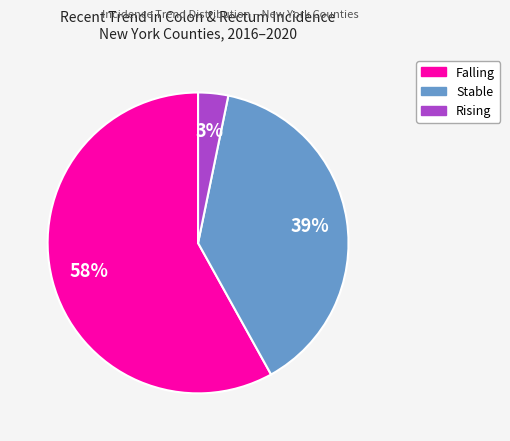

To the nearest percent, what is the difference between the largest and smallest slice percentages?

55%